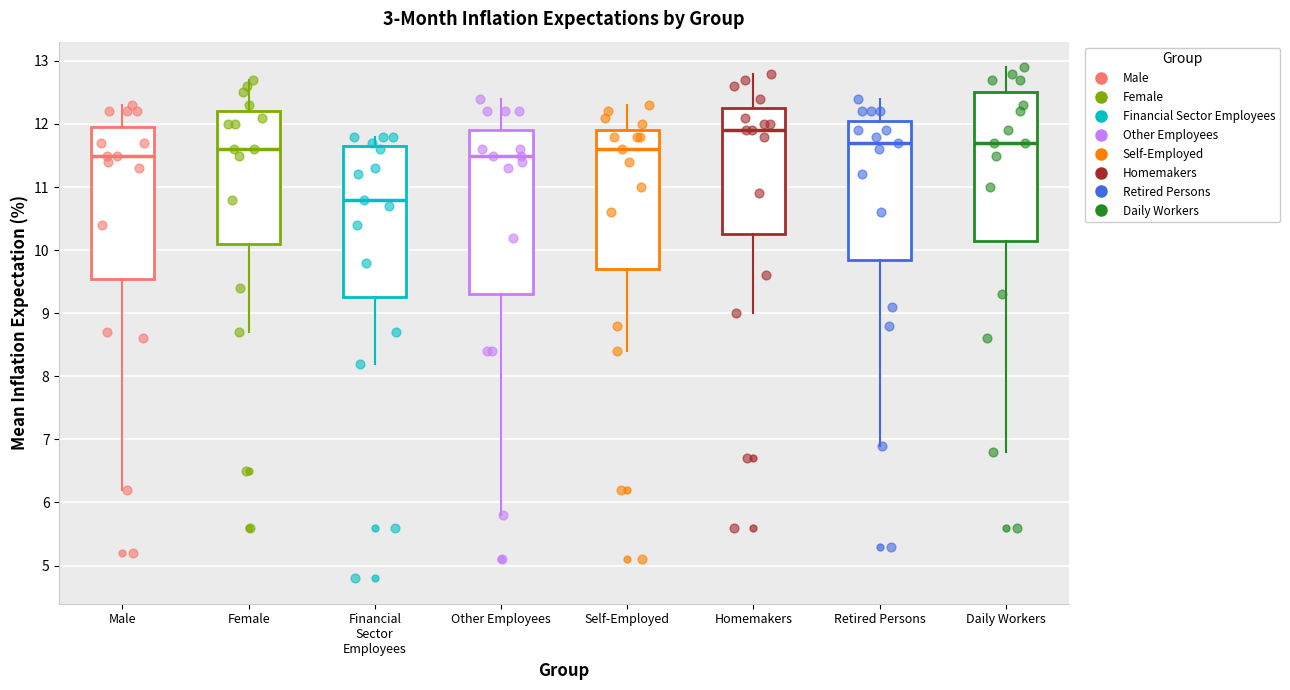

Where does the upper whisker of the box for Homemakers end on the y-axis? The values are not printed on the chart, so give them approximately, as read against the axis.

12.8